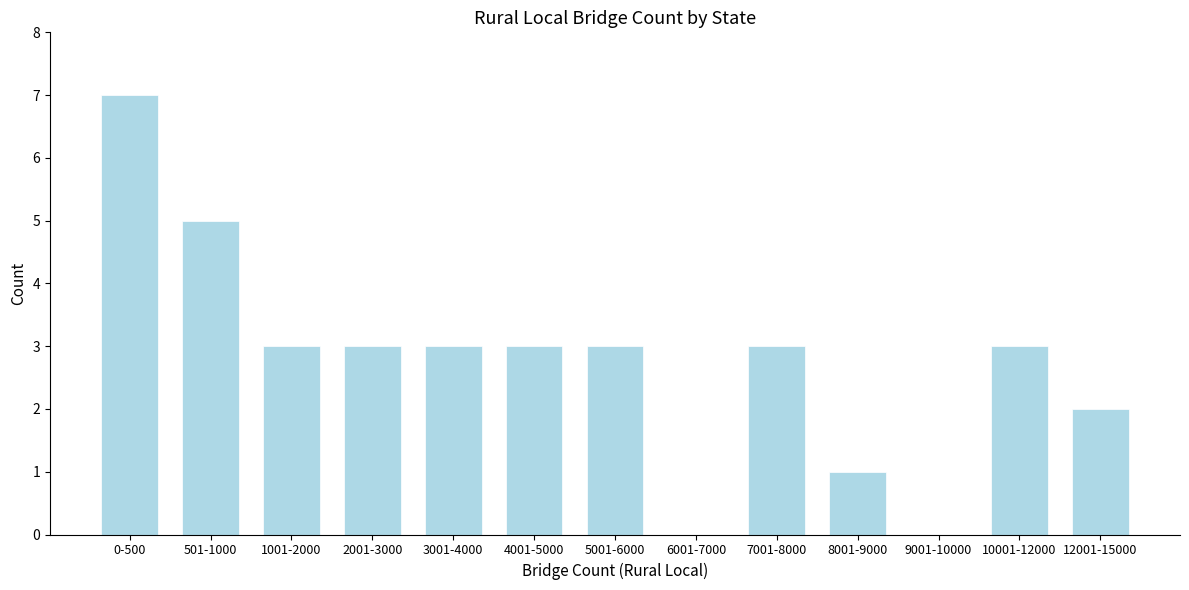

Reading left to right, extract all data points from this chart.

0-500=7	501-1000=5	1001-2000=3	2001-3000=3	3001-4000=3	4001-5000=3	5001-6000=3	6001-7000=0	7001-8000=3	8001-9000=1	9001-10000=0	10001-12000=3	12001-15000=2